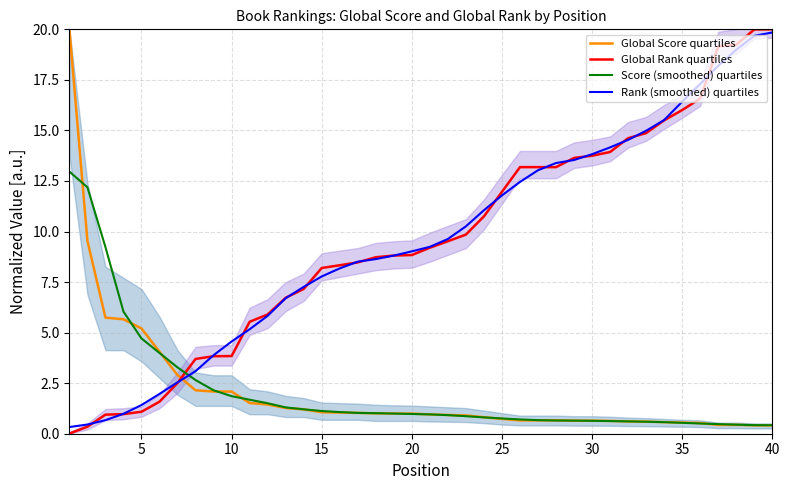

How many times do Global Score quartiles and Rank (smoothed) quartiles cross each other?

1